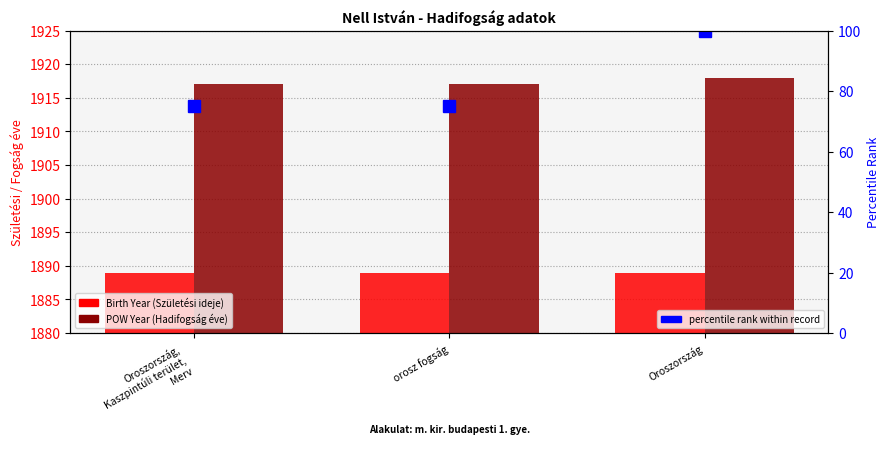

Between Oroszország and orosz fogság, which is larger?

Oroszország